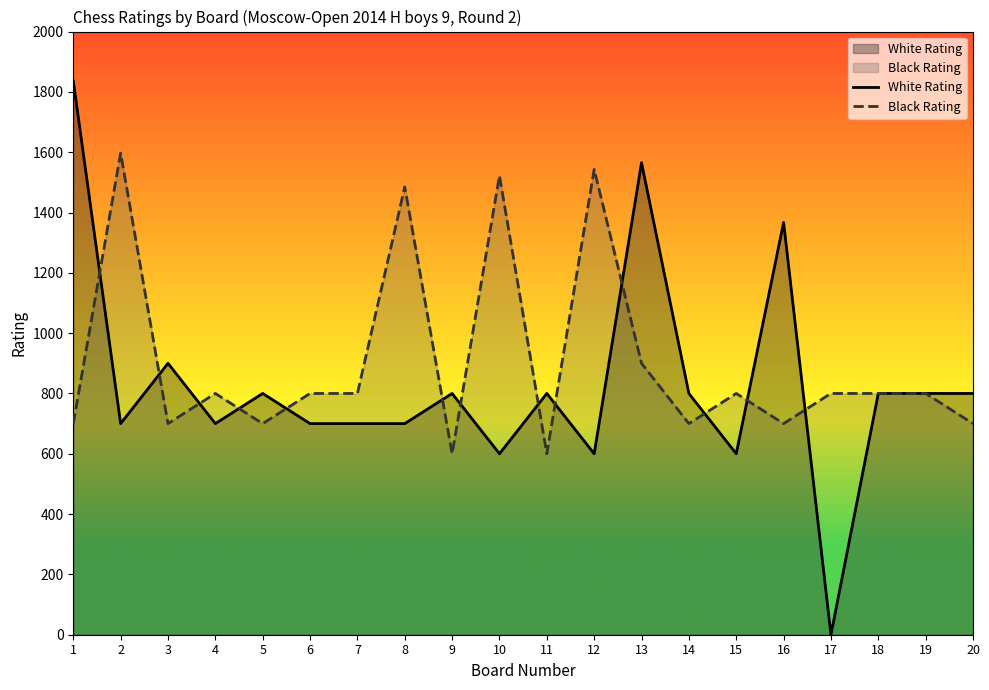

At which category is the sum across all series the highest?

1